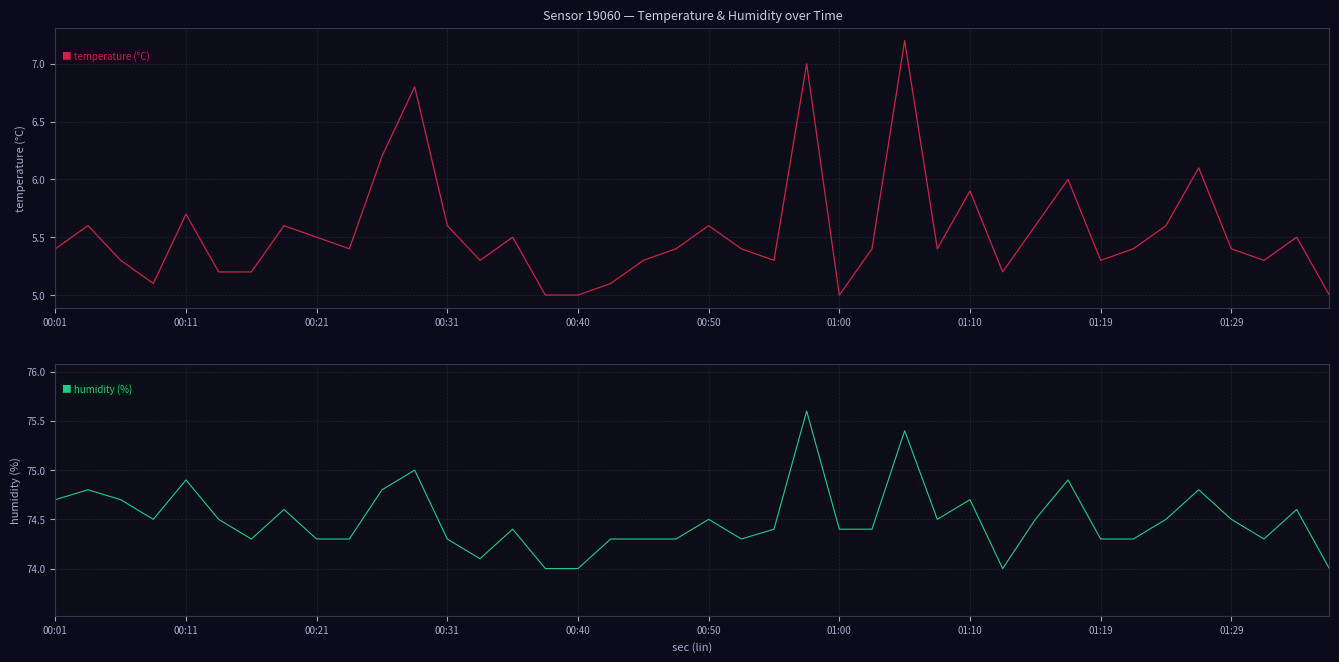

The temperature series shows 5.6 at 00:50. True or false?

True